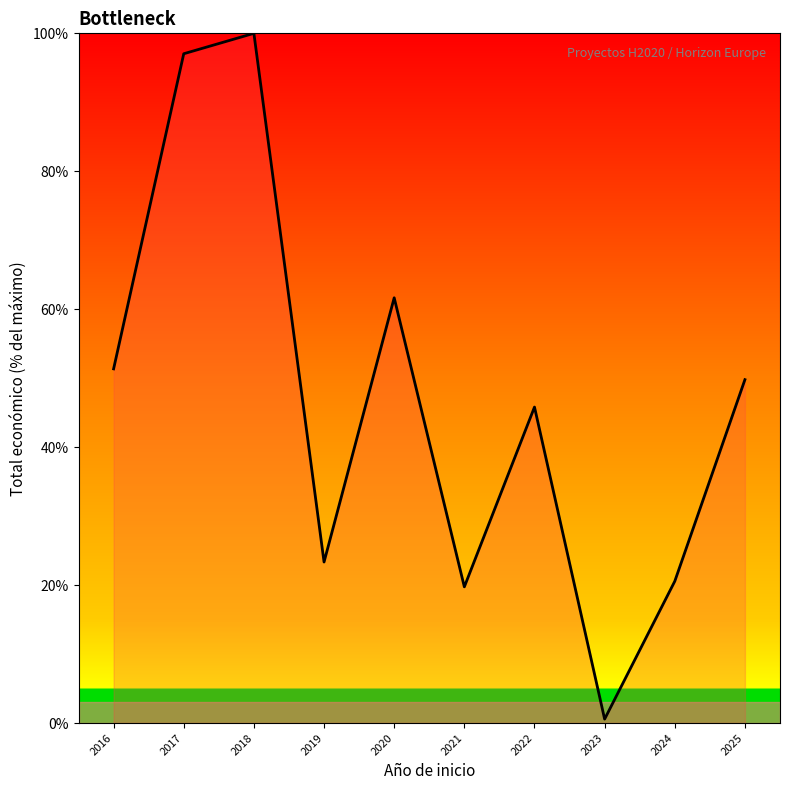

Which has a higher value, 2016 or 2017?

2017